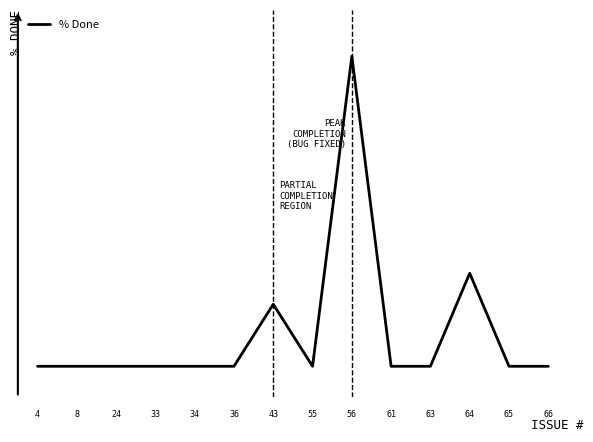

What is the greatest value displayed?

100